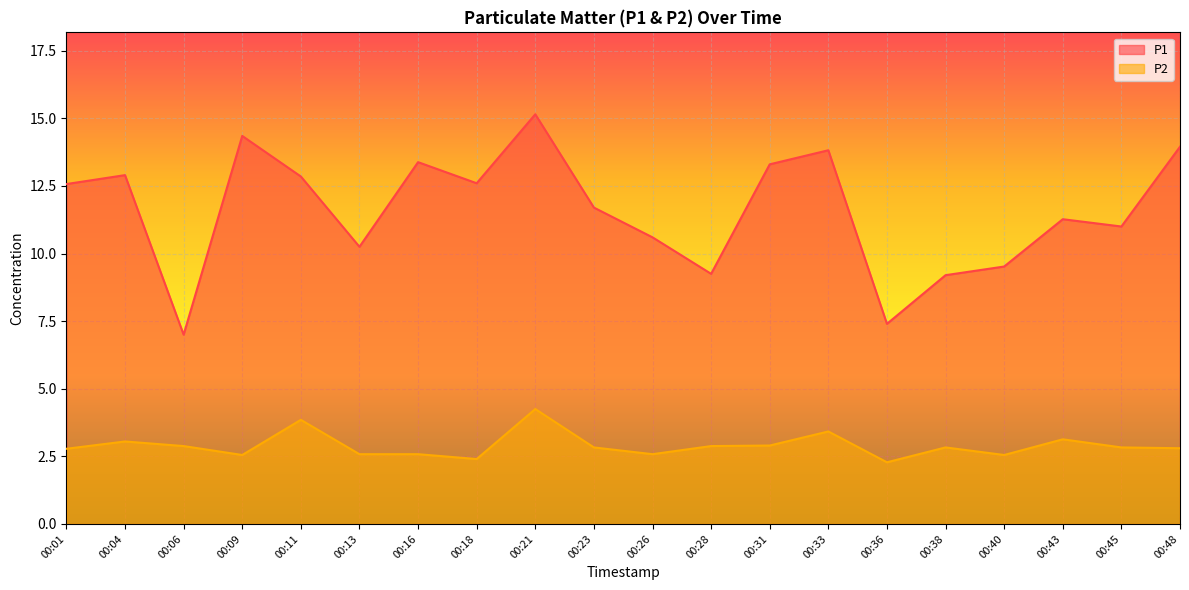

What is the value of the P2 point at the 2nd from the left?

3.0